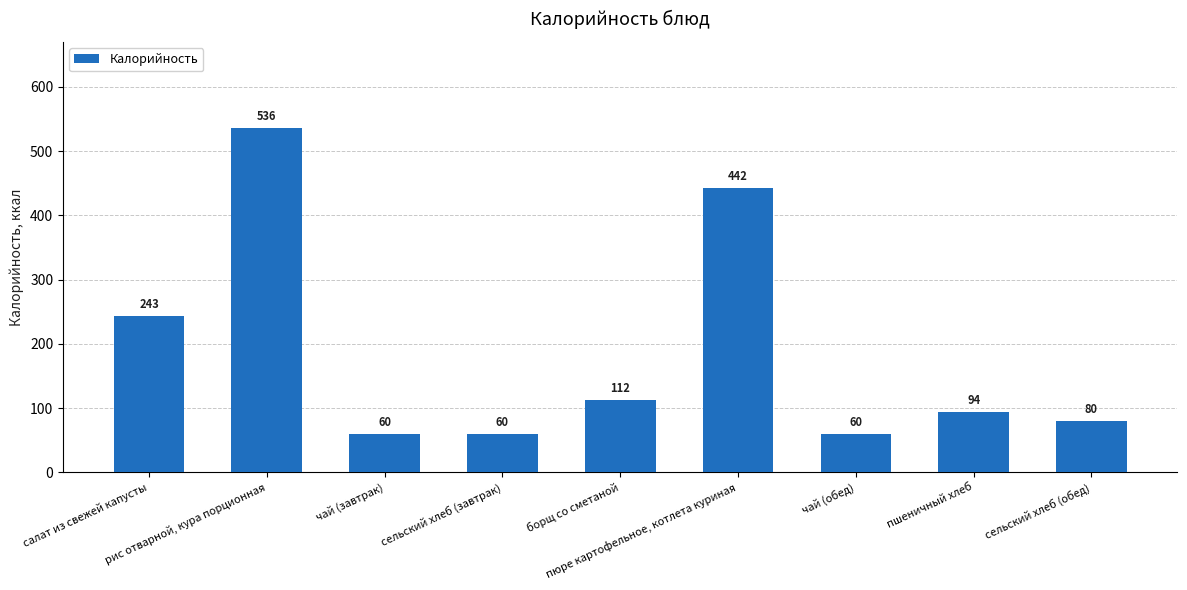

Reading right to left, transcribe all the data shown in this chart.

80	94	60	442	112	60	60	536	243